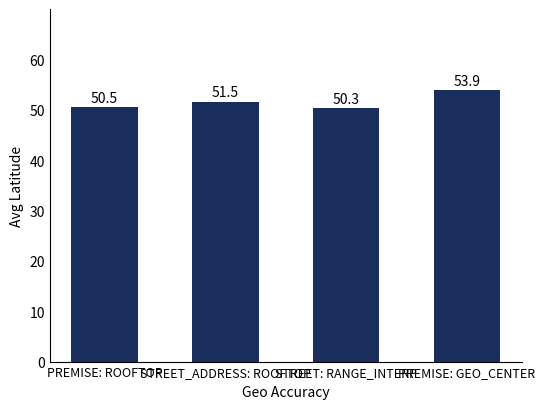

What is the sum of all values?

206.2